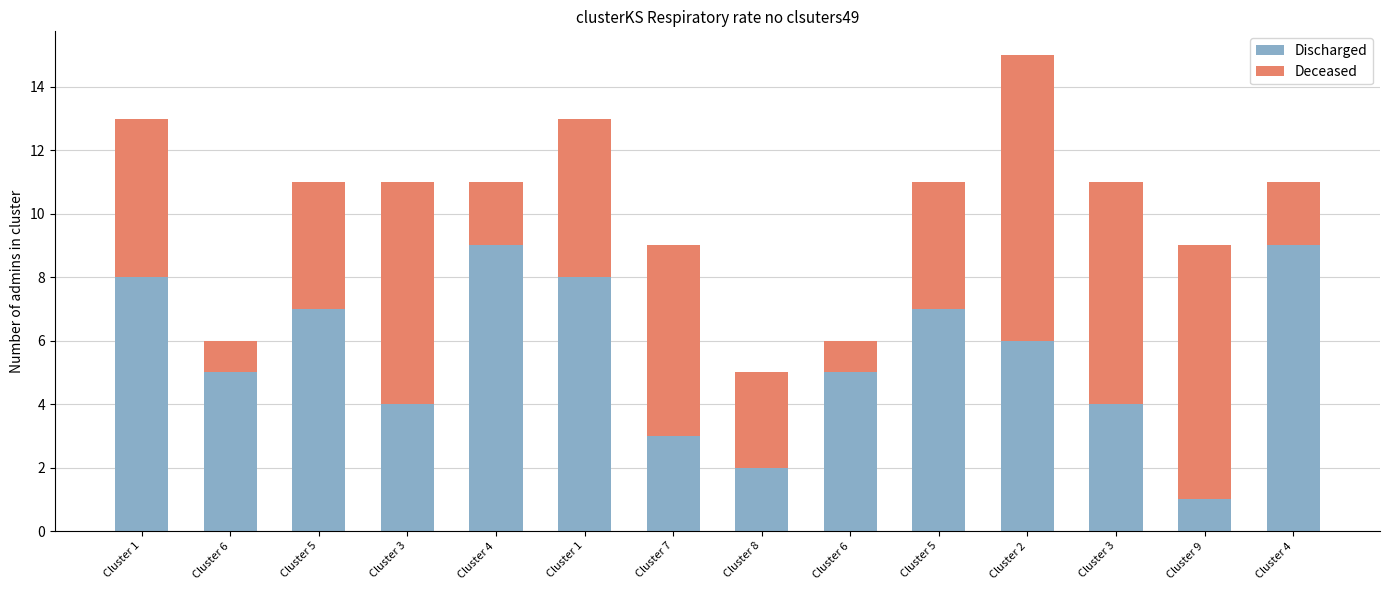

Which series has the largest total across all categories?

Discharged